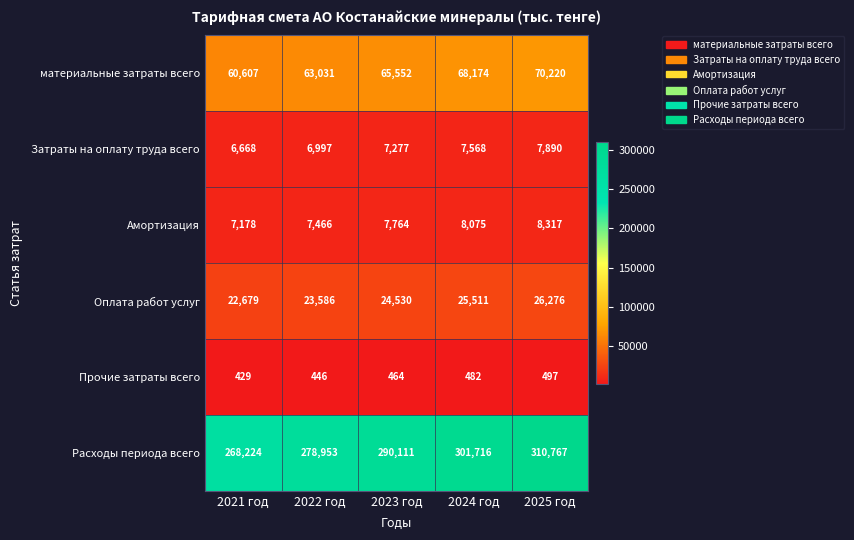

What is the smallest value displayed?

429